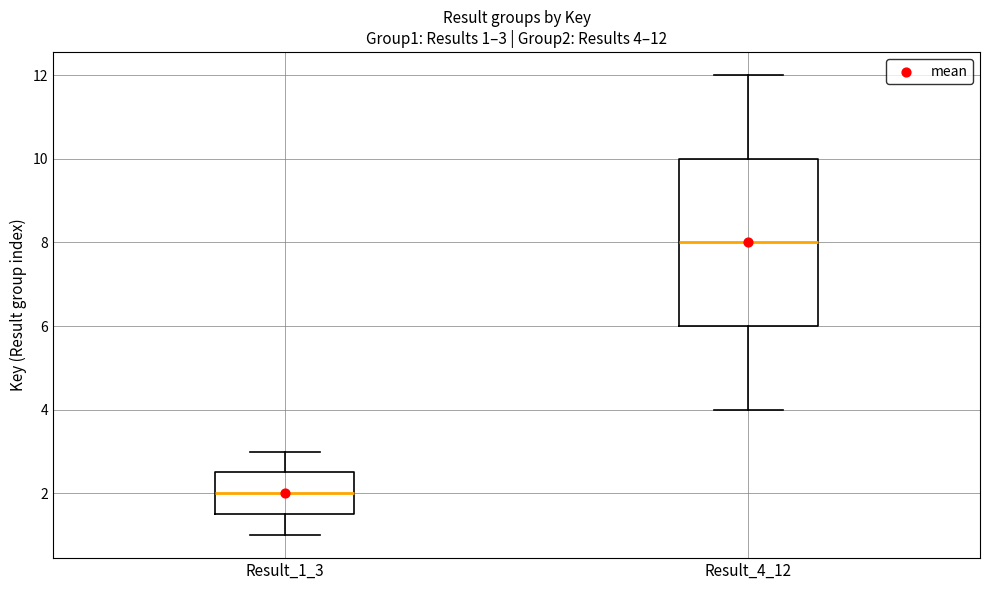

Comparing the boxes themselves (not the whiskers), which one is the tallest?

Result_4_12